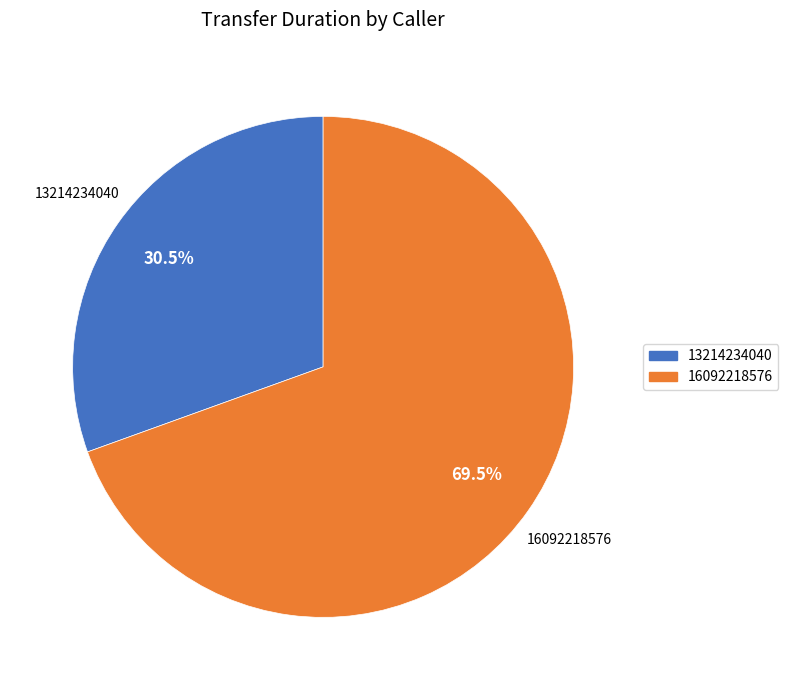

Which has a higher value, 13214234040 or 16092218576?

16092218576